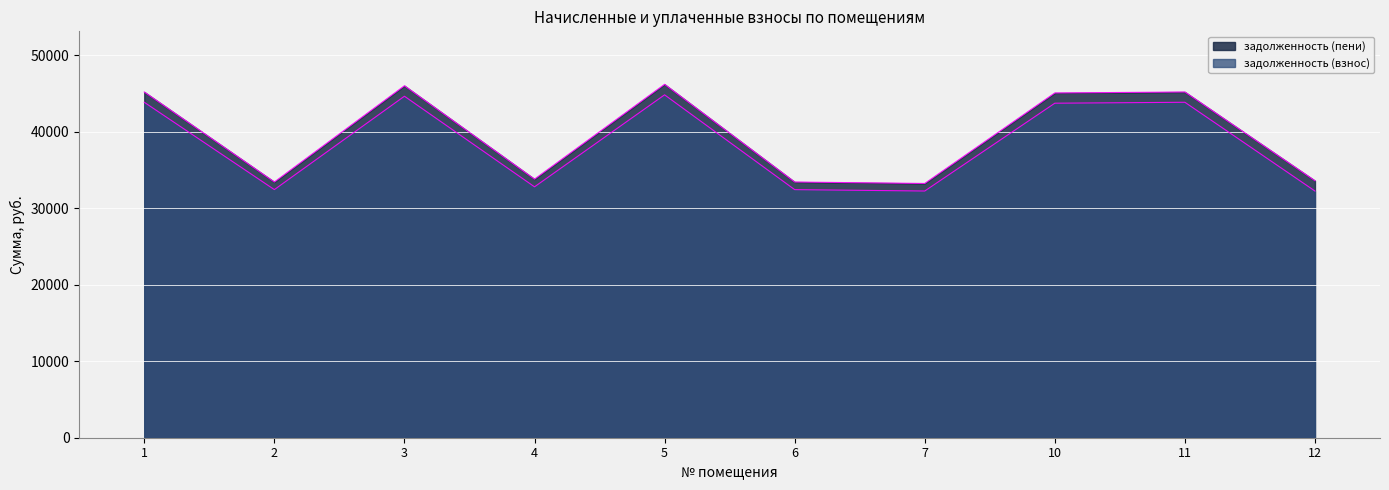

How many lines are shown in the chart?

2